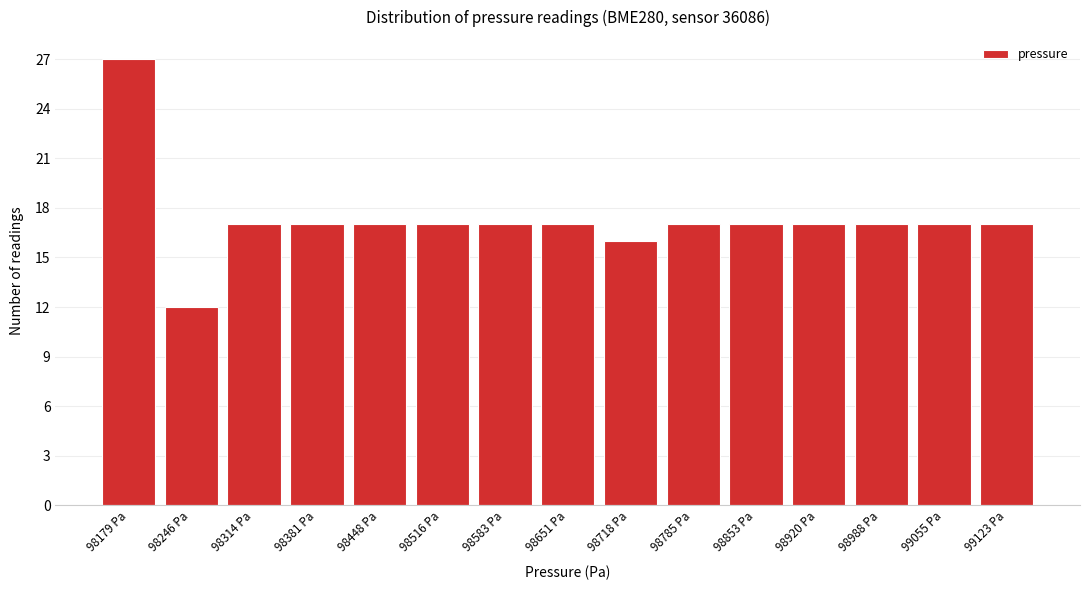

Reading right to left, transcribe all the data shown in this chart.

99123 Pa=17	99055 Pa=17	98988 Pa=17	98920 Pa=17	98853 Pa=17	98785 Pa=17	98718 Pa=16	98651 Pa=17	98583 Pa=17	98516 Pa=17	98448 Pa=17	98381 Pa=17	98314 Pa=17	98246 Pa=12	98179 Pa=27